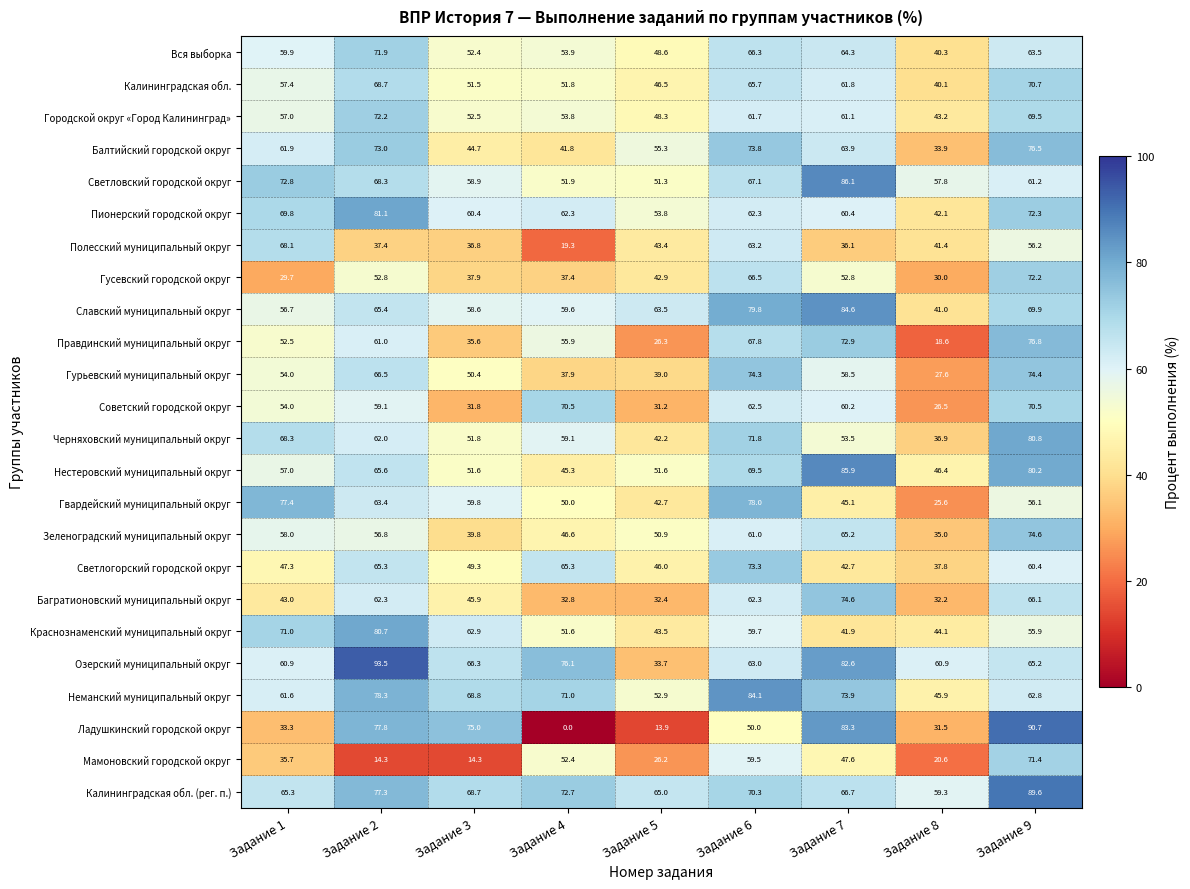

Which series has the largest total across all categories?

Калининградская обл. (рег. п.)